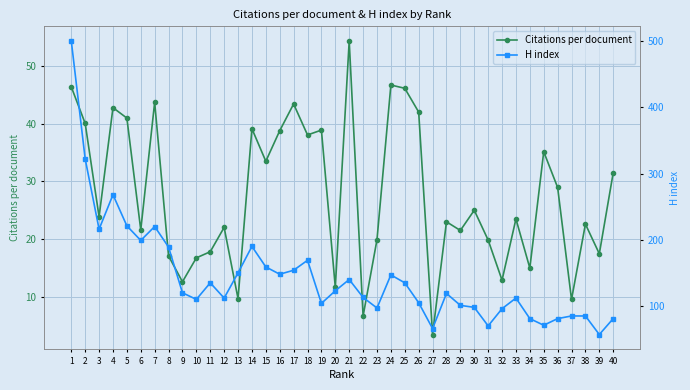

What is the average value of the H index series?

143.7